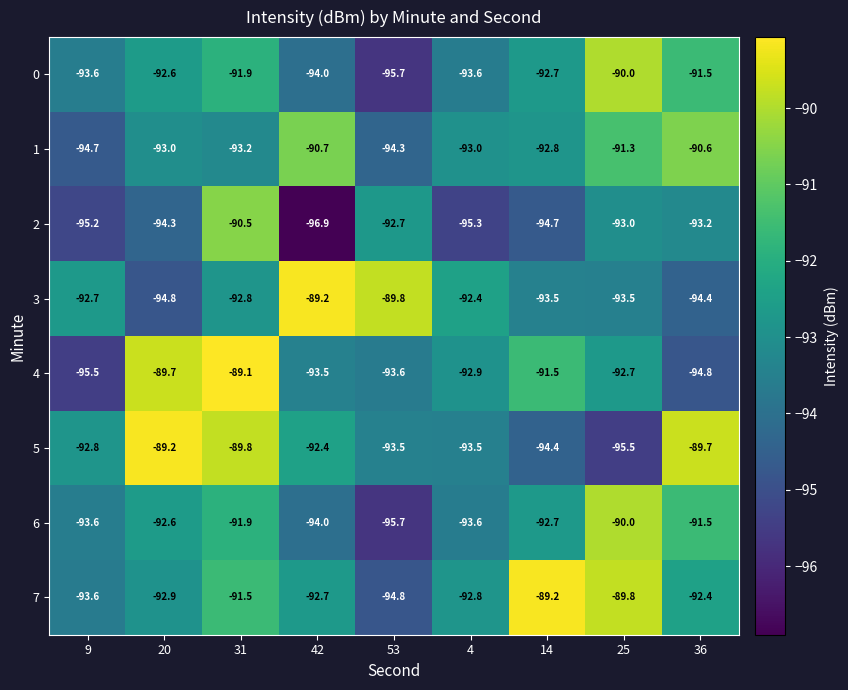

Where is 1 nearest to the value -92?

25